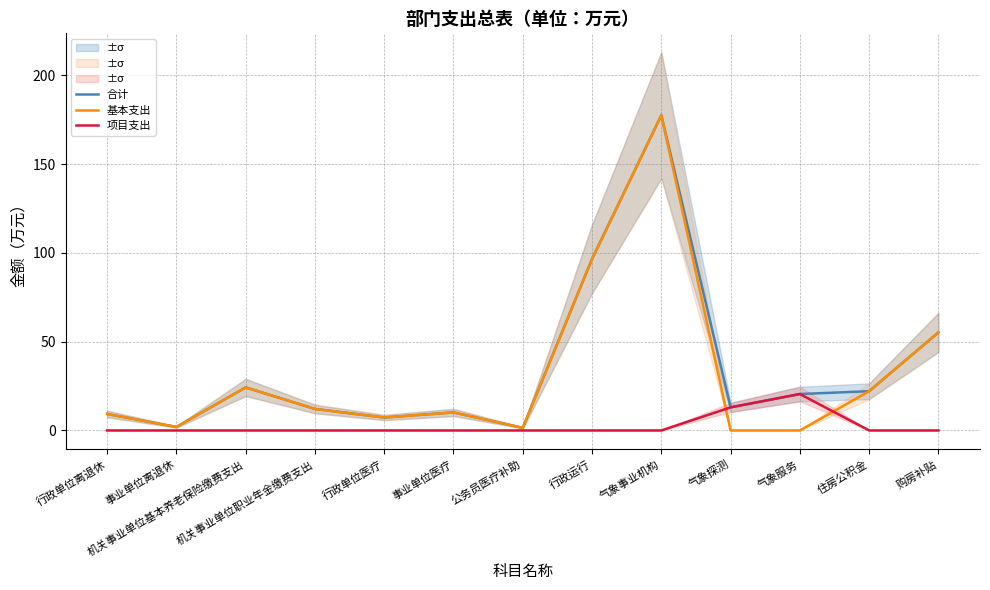

What position from the left is 购房补贴?

13